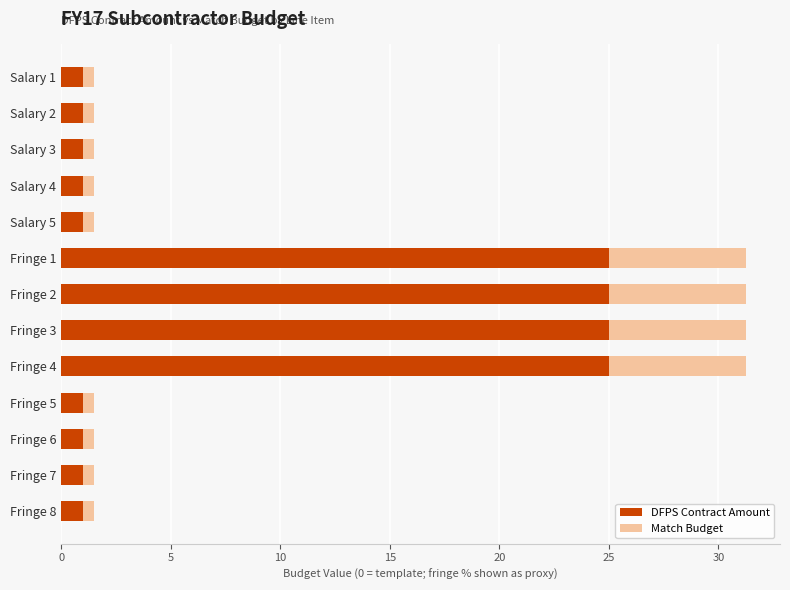

What is the sum of all DFPS Contract Amount values?

109.0